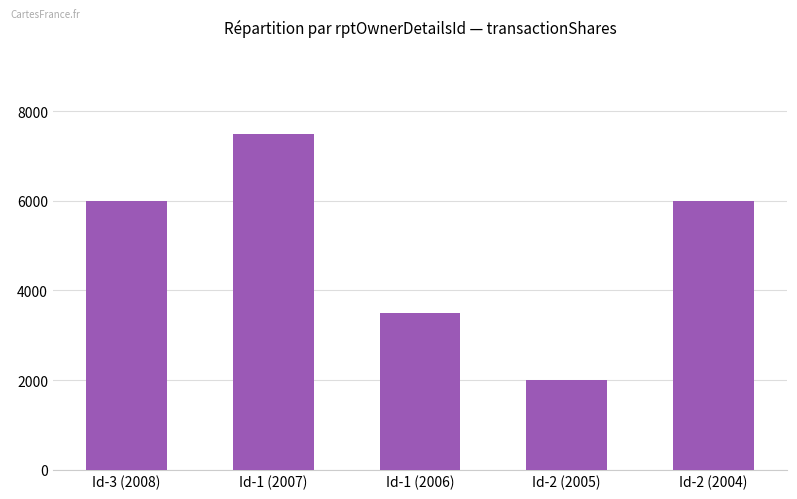

What is the sum of all values?

25000